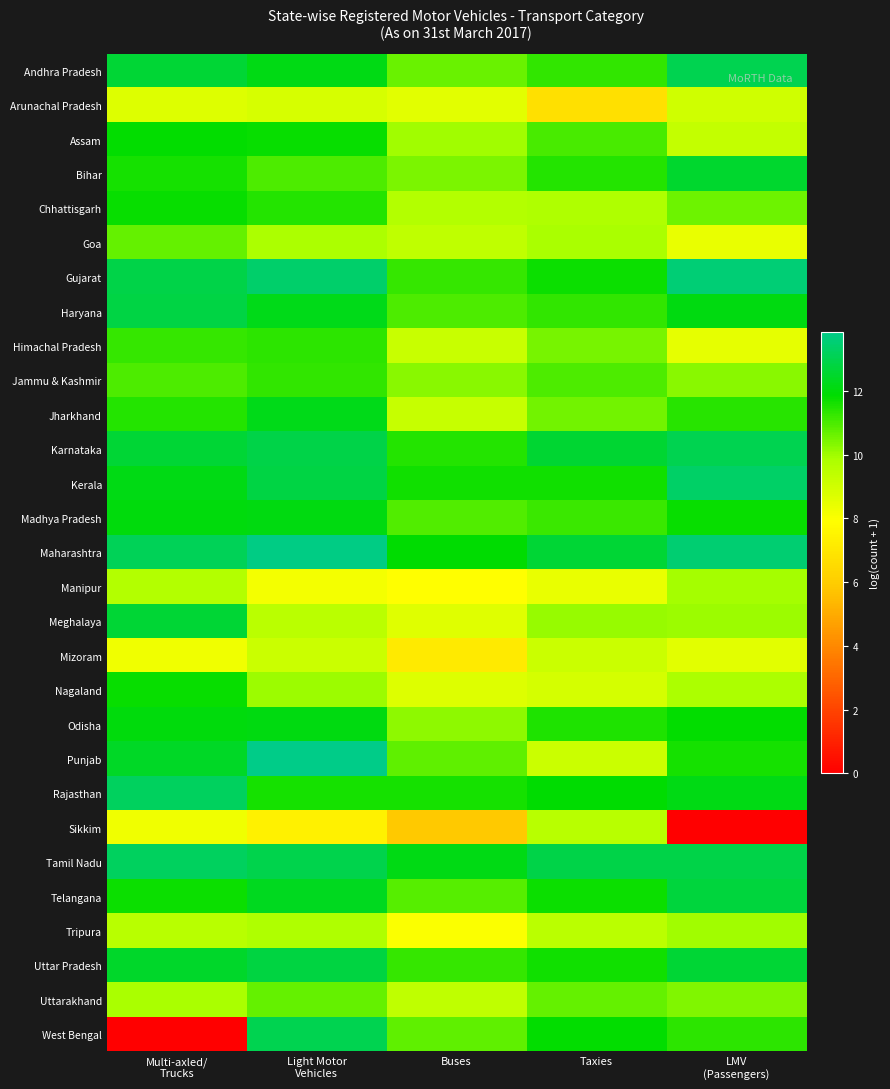

What is the spread (max minus min) of values at Multi-axled/
Trucks?

13.3